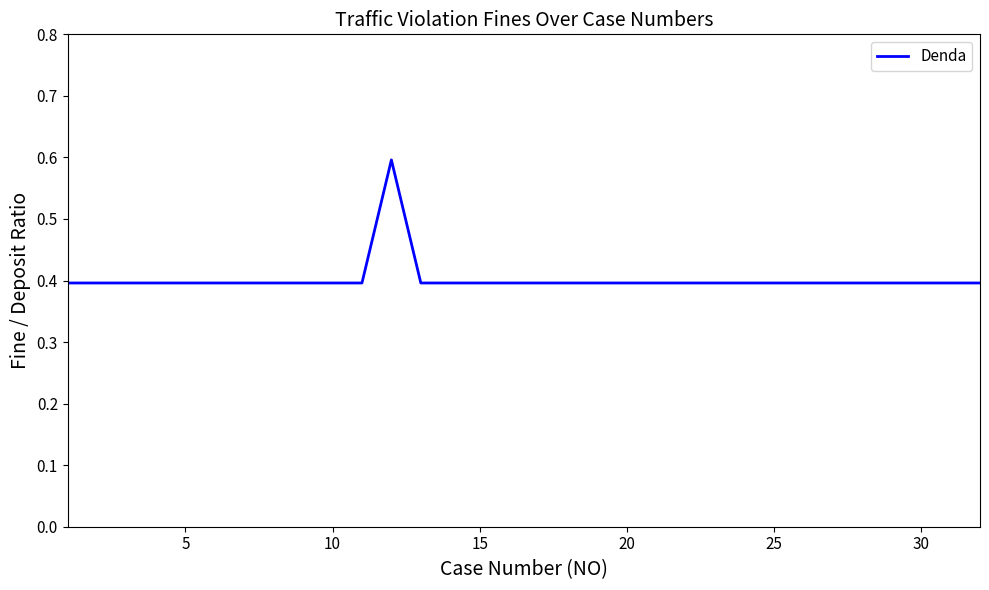

What is the greatest value displayed?

0.6